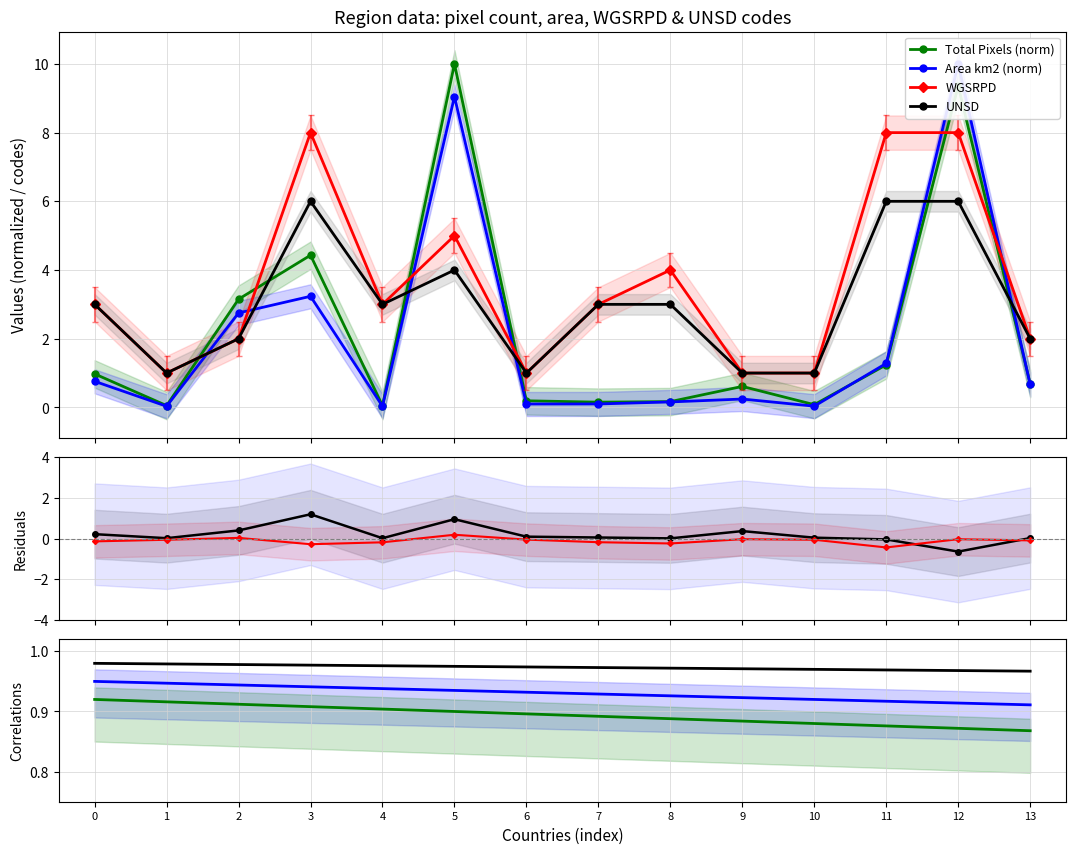

What is the value of the UNSD point at the 3rd from the left?

2.0